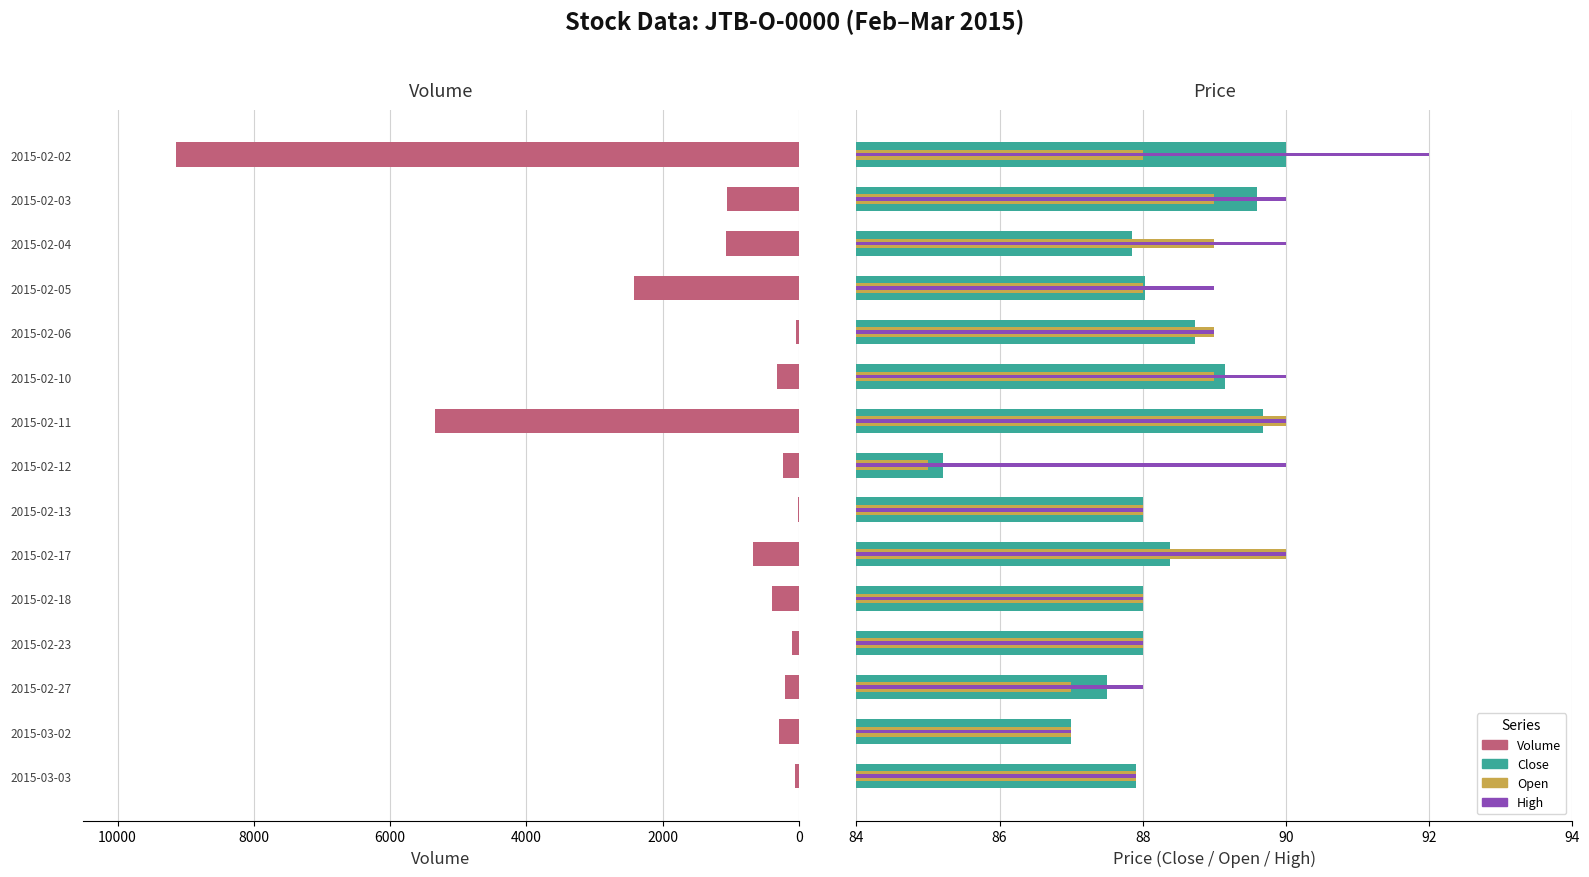

How many values in the High series are below 89?

6